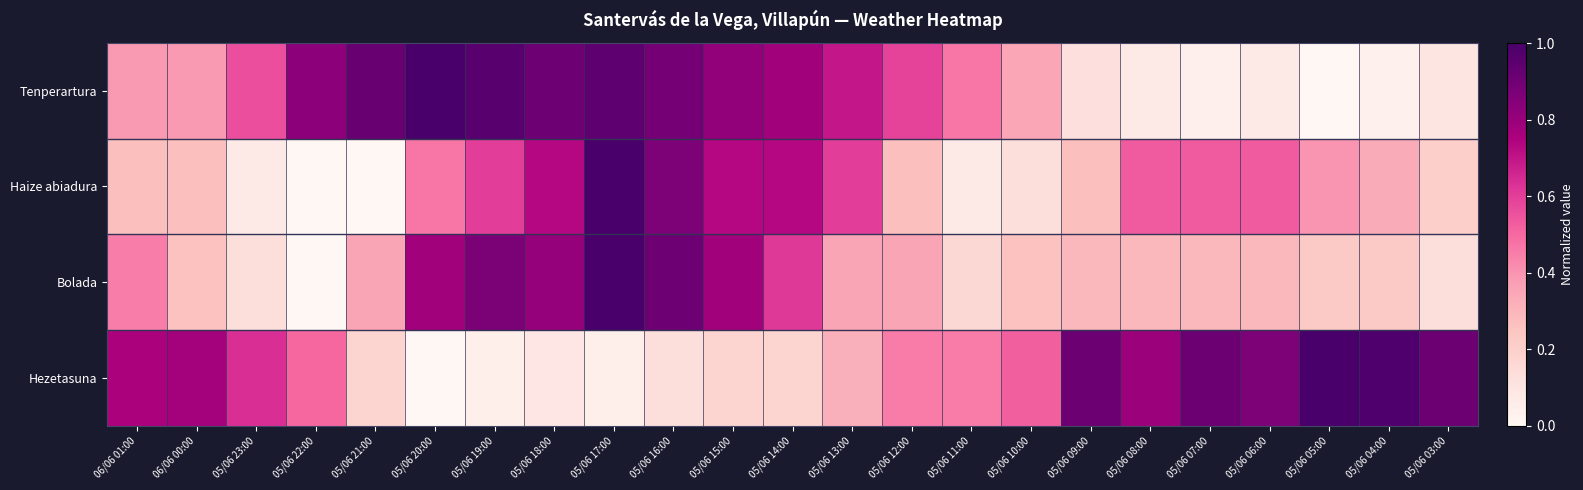

Between 05/06 11:00 and 05/06 18:00, which is larger?

05/06 18:00